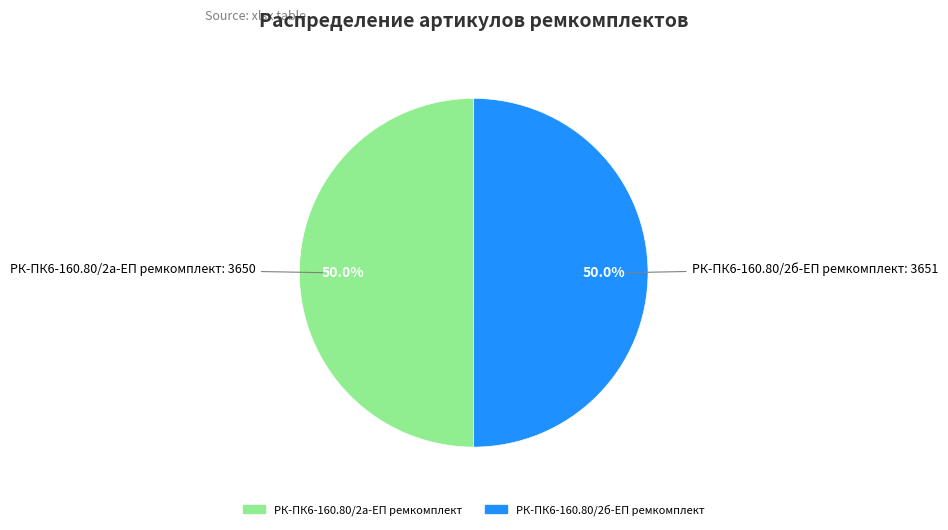

Approximately how many times larger is the value at РК-ПК6-160.80/2б-ЕП ремкомплект compared to РК-ПК6-160.80/2а-ЕП ремкомплект?

1.0